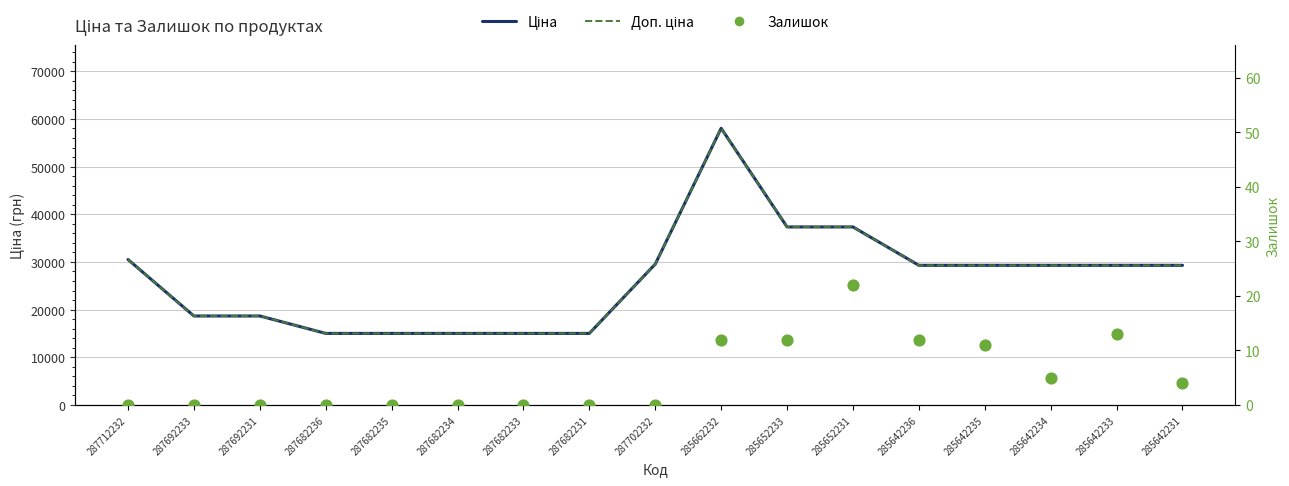

At which category is the sum across all series the highest?

285662232